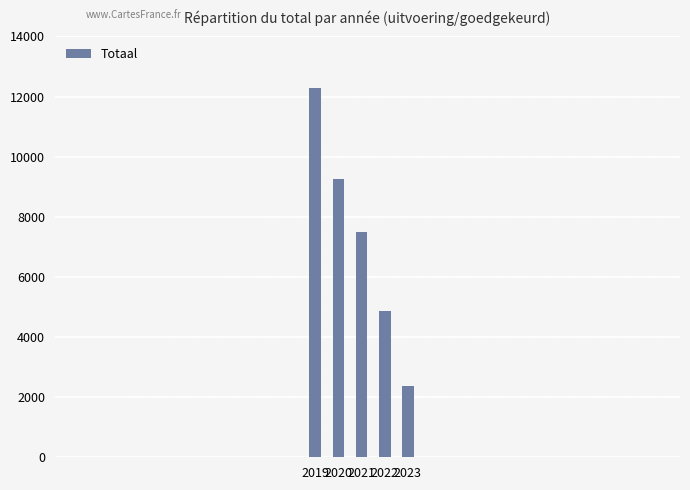

Count the values in the range 4863 to 9272.

3